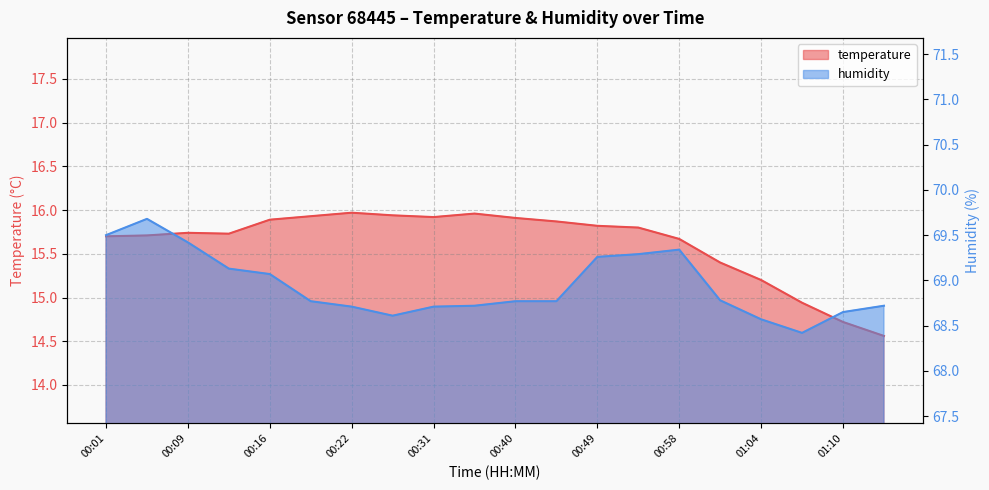

True or false: temperature and humidity intersect in this chart.

False